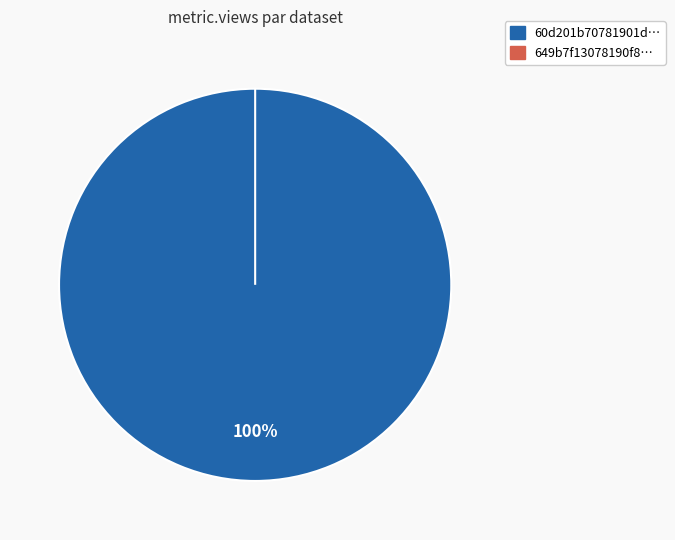

Which slice is the largest?

60d201b70781901deb63326b